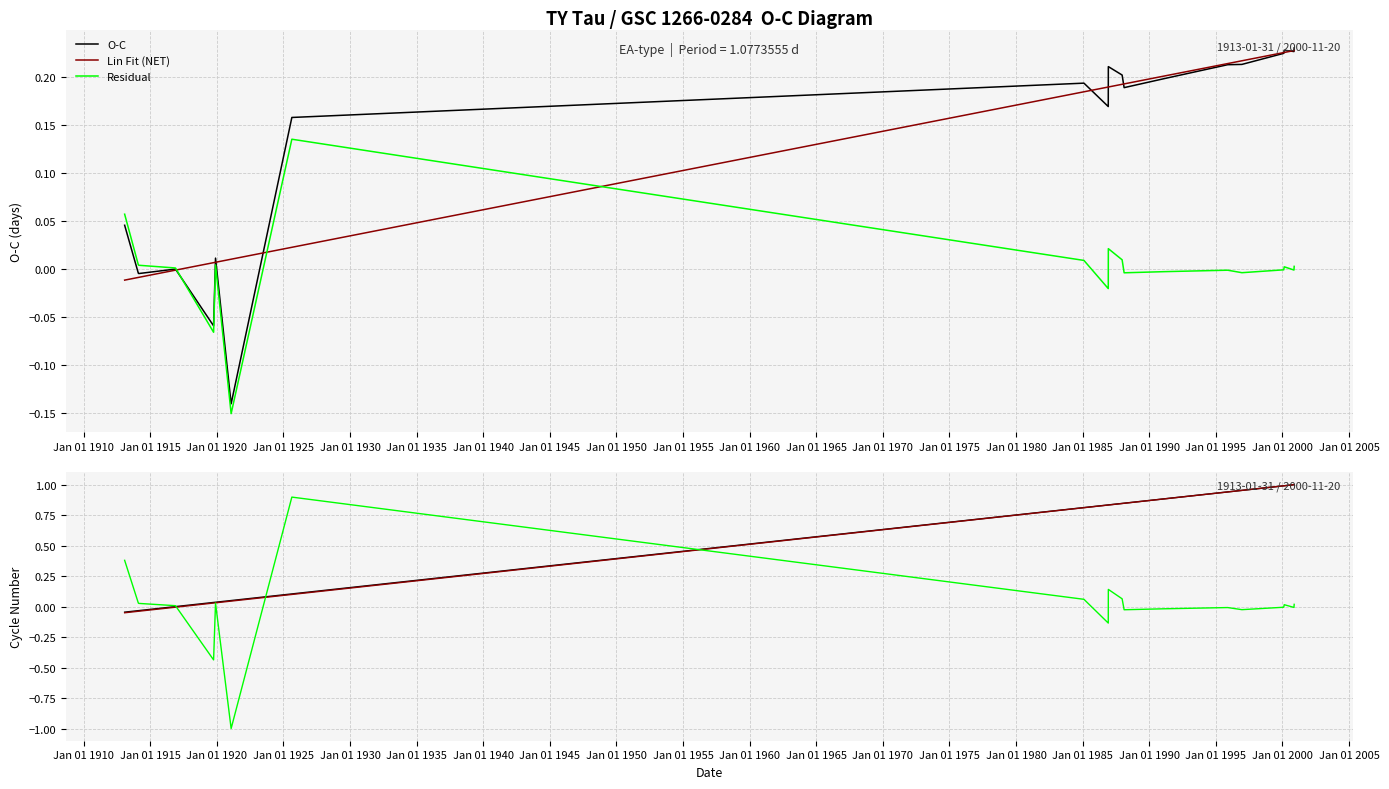

Rank the series by their maximum value, from highest to lowest.

O-C (norm), Lin Fit (norm), Residual (norm), O-C, Lin Fit (NET), Residual